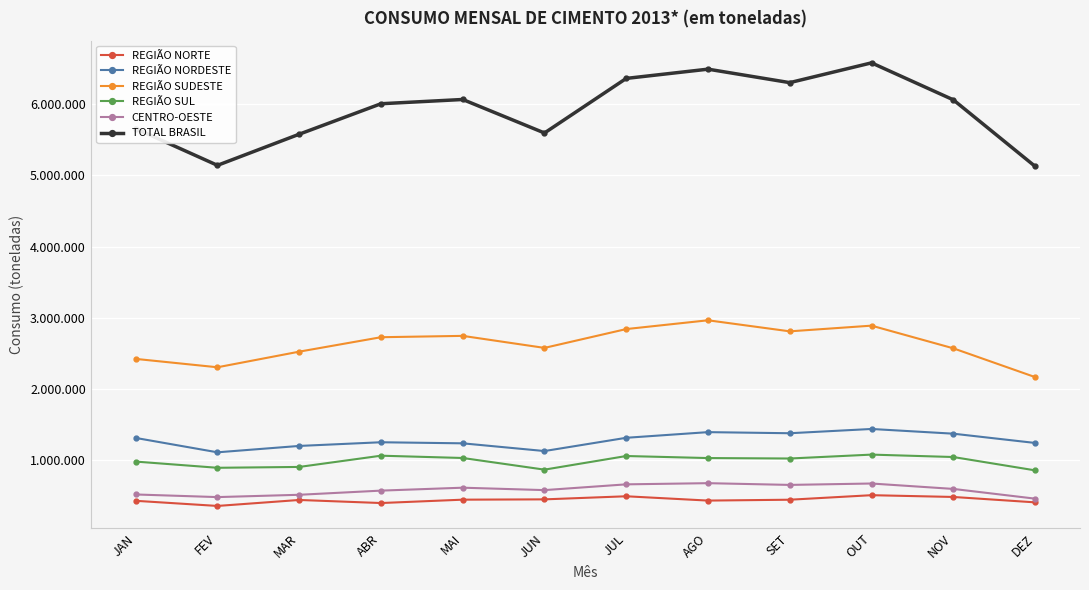

True or false: REGIÃO NORTE and REGIÃO SUDESTE cross at least once.

False